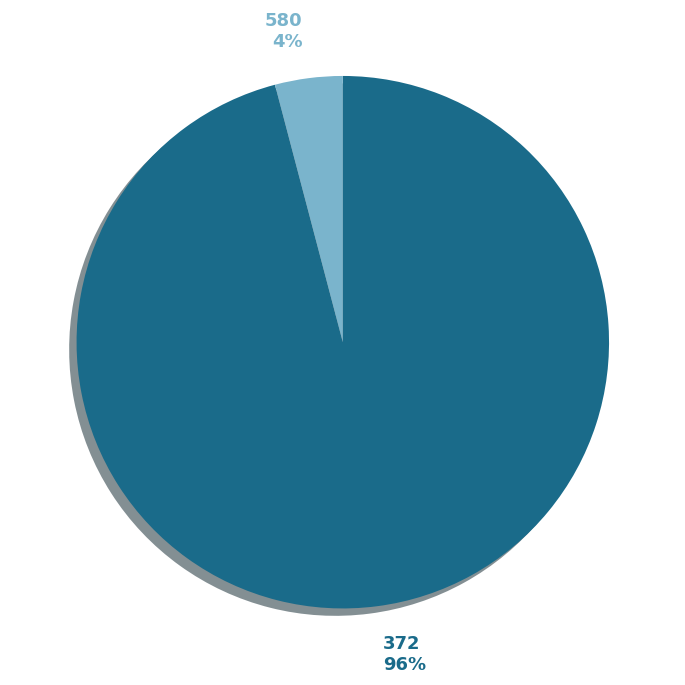

Combined, do 372 96% and 580 4% account for over 50%?

Yes